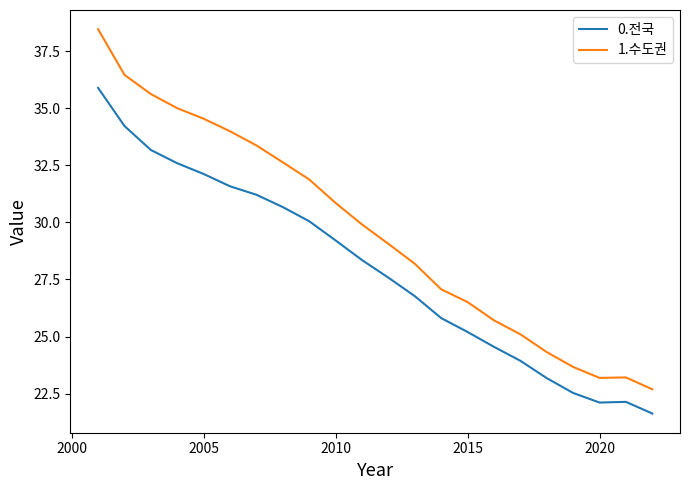

Does the chart display data point markers on the line(s)?

No